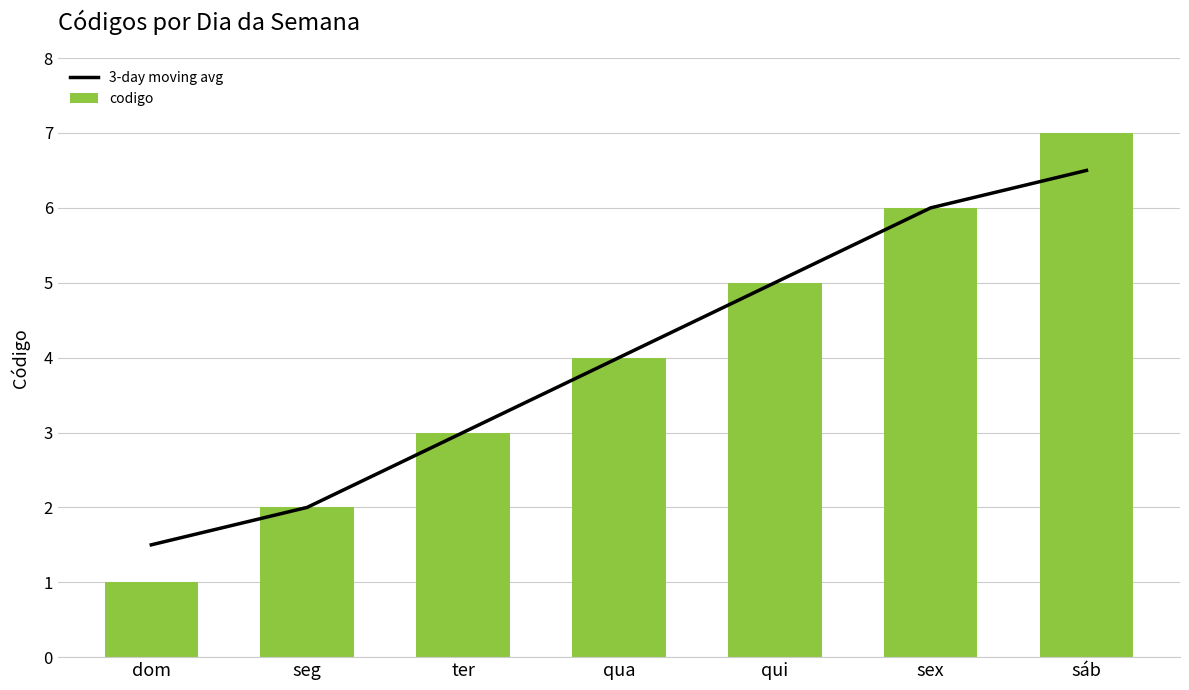

How many values in the 3-day moving avg series exceed 3?

4